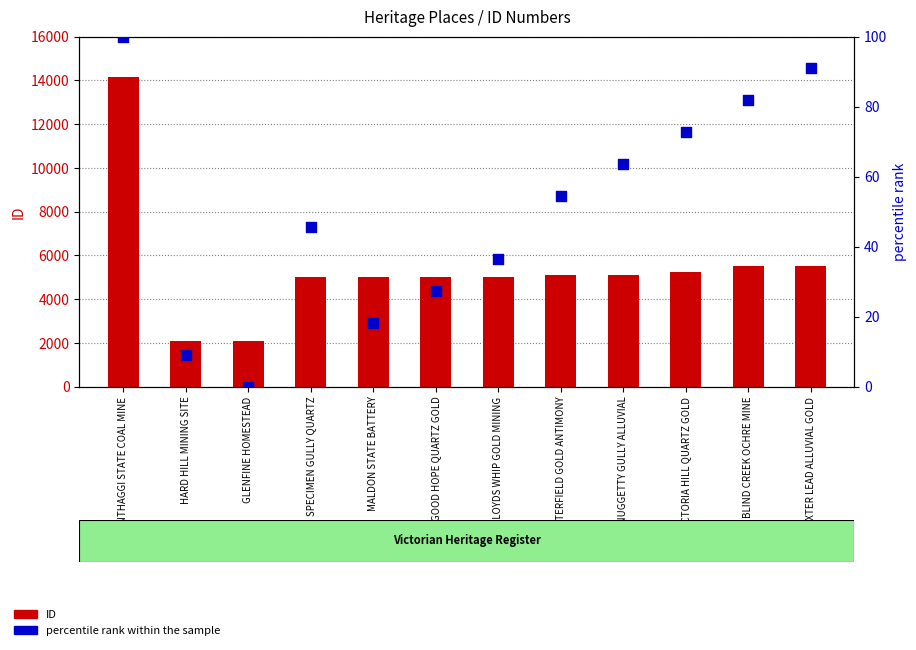

At which category is the sum across all series the highest?

WONTHAGGI STATE COAL MINE